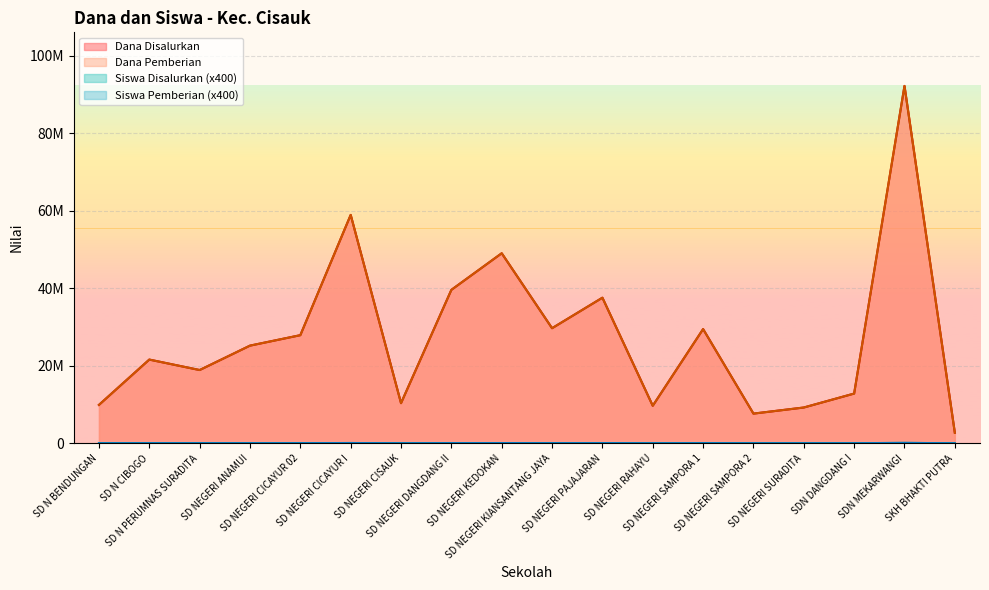

What is the sum of the Dana Disalurkan values at SD NEGERI CICAYUR I and SD NEGERI CICAYUR 02?

86850000